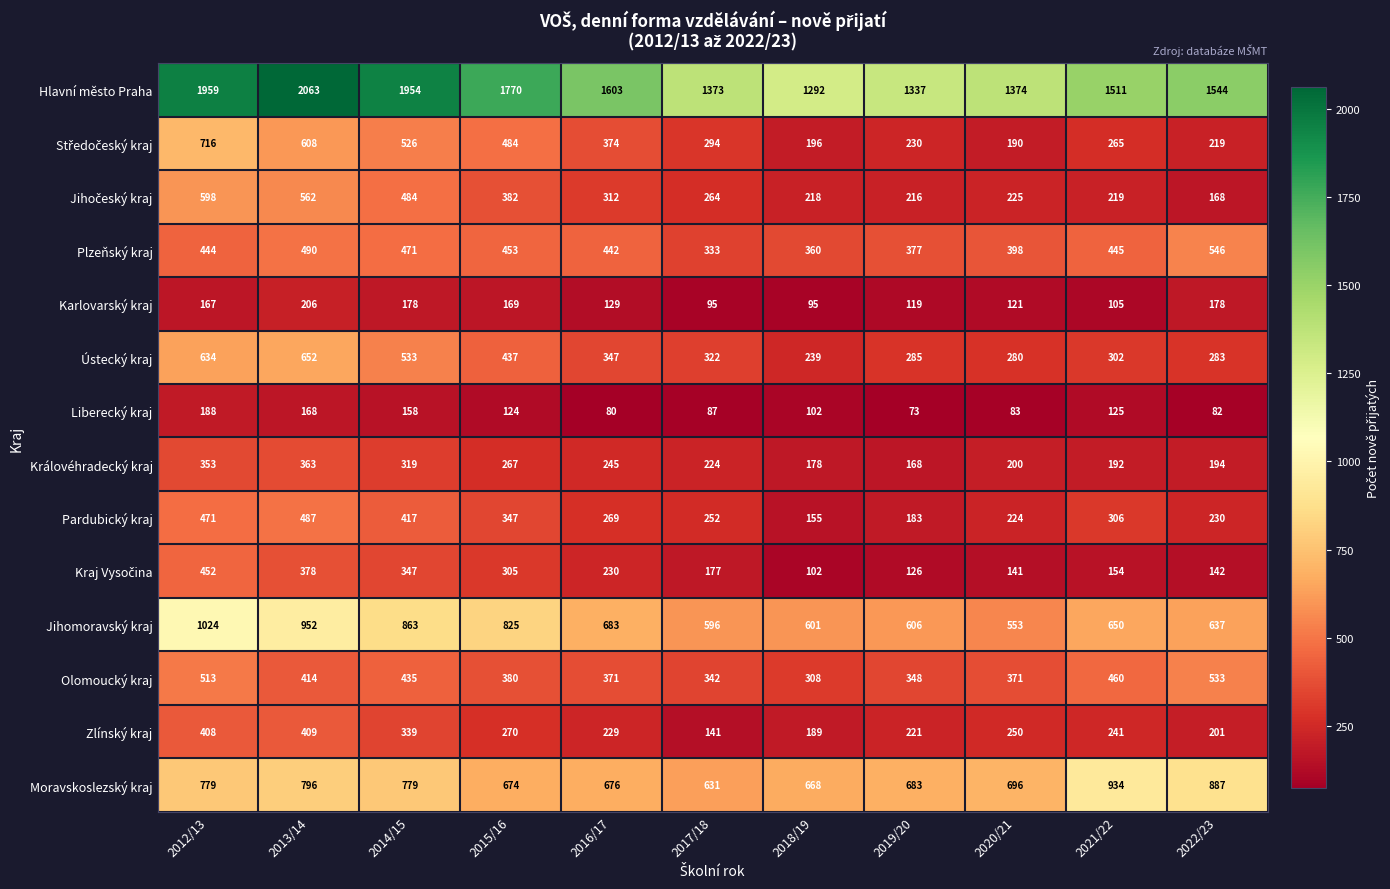

What is the spread (max minus min) of values at 2015/16?

1646